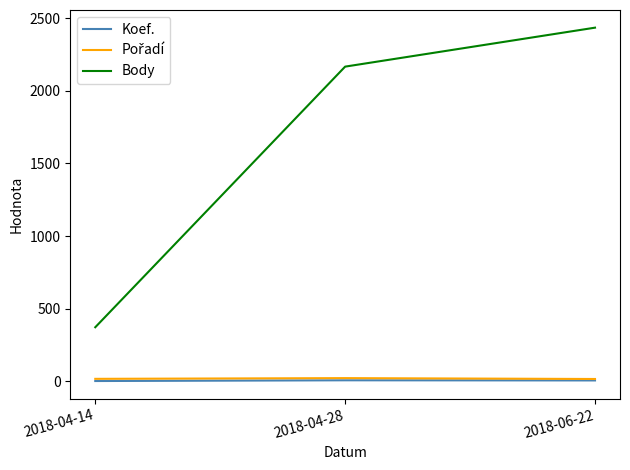

Is the value of Koef. at 2018-06-22 greater than the value of Body at 2018-04-28?

No